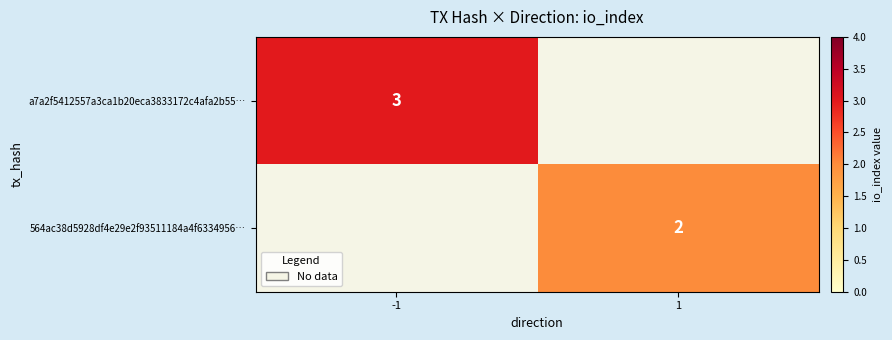

The value of a7a2f5412557a3ca1b20eca3833172c4afa2b55… at -1 is 3. True or false?

True